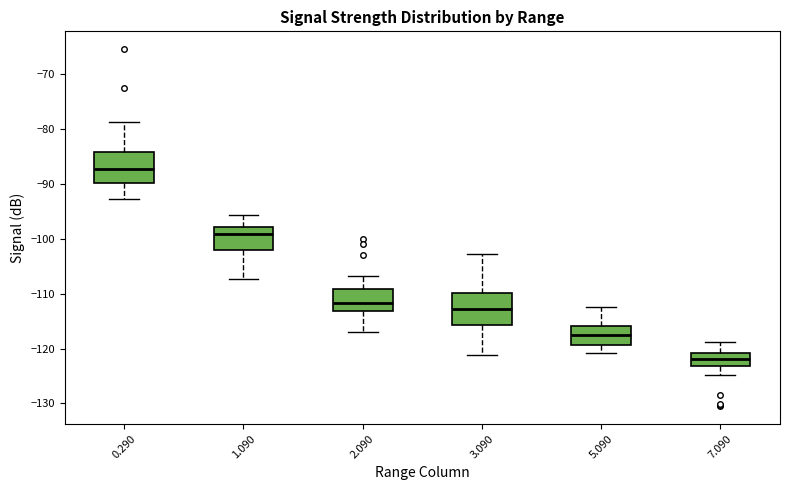

Where does the upper whisker of the box at x = 2.090 end on the y-axis? The values are not printed on the chart, so give them approximately, as read against the axis.

-107